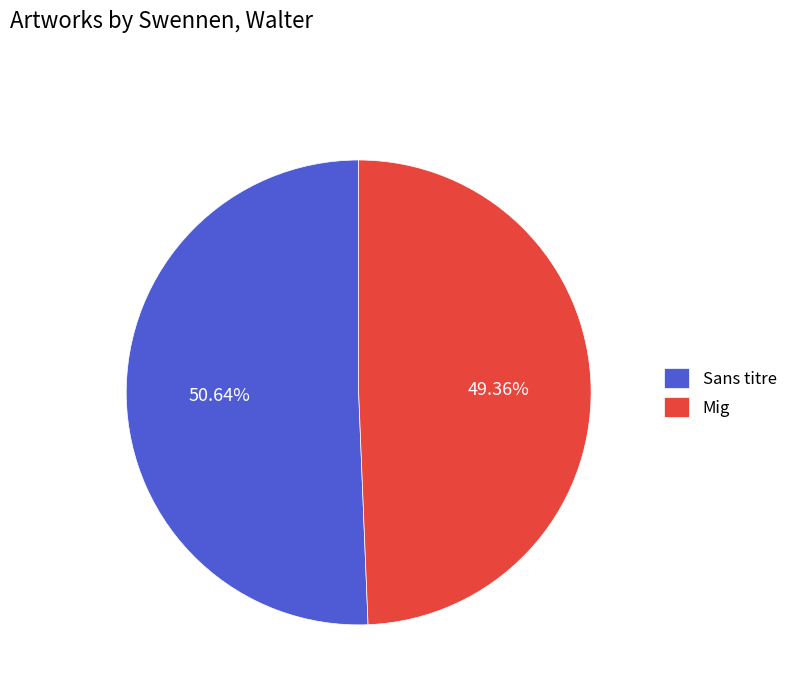

Does any single category account for the majority?

Yes